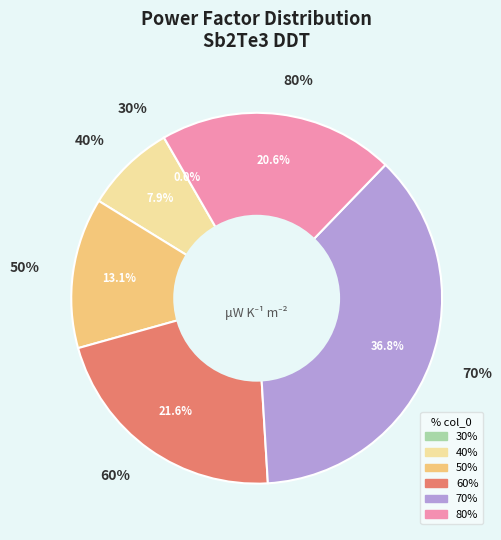

To the nearest percent, what is the difference between the largest and smallest slice percentages?

37%